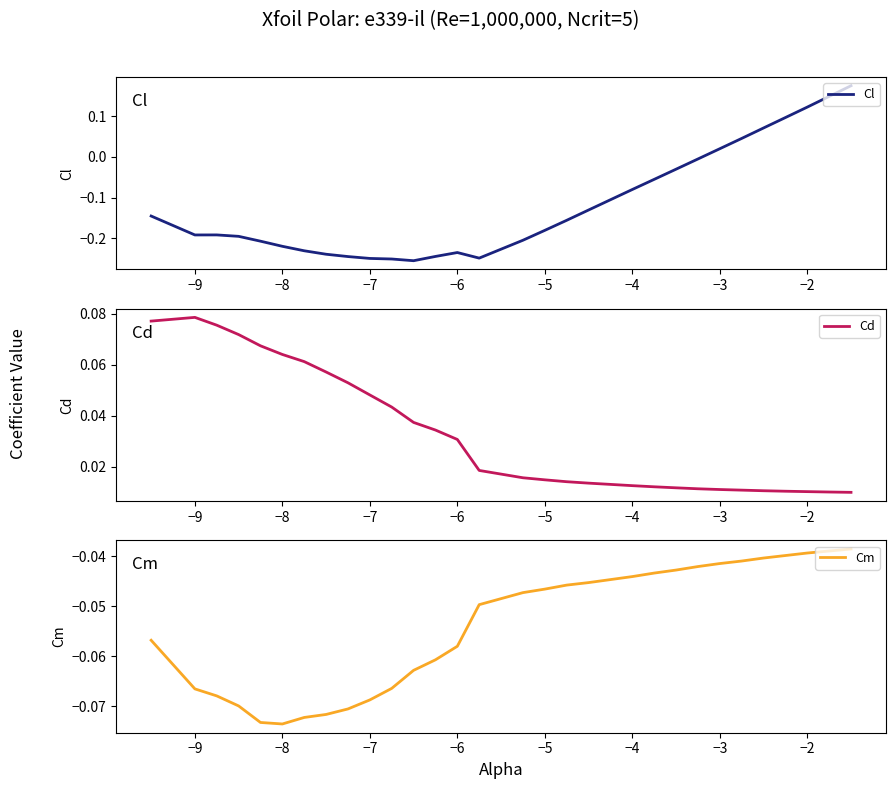

Where does the Cl series first go above 0?

−3